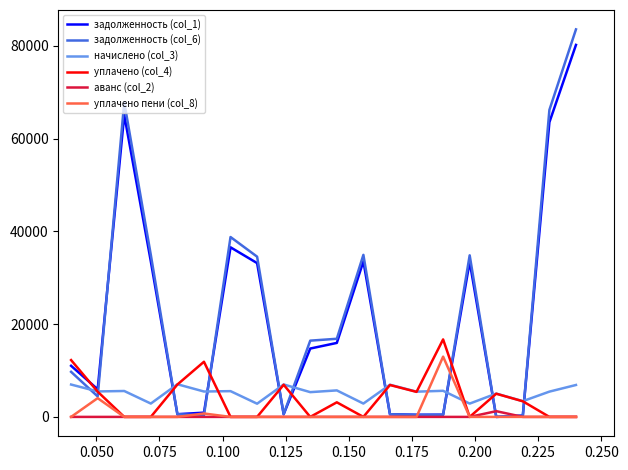

Which series has the largest range (max minus min)?

задолженность (col_6)